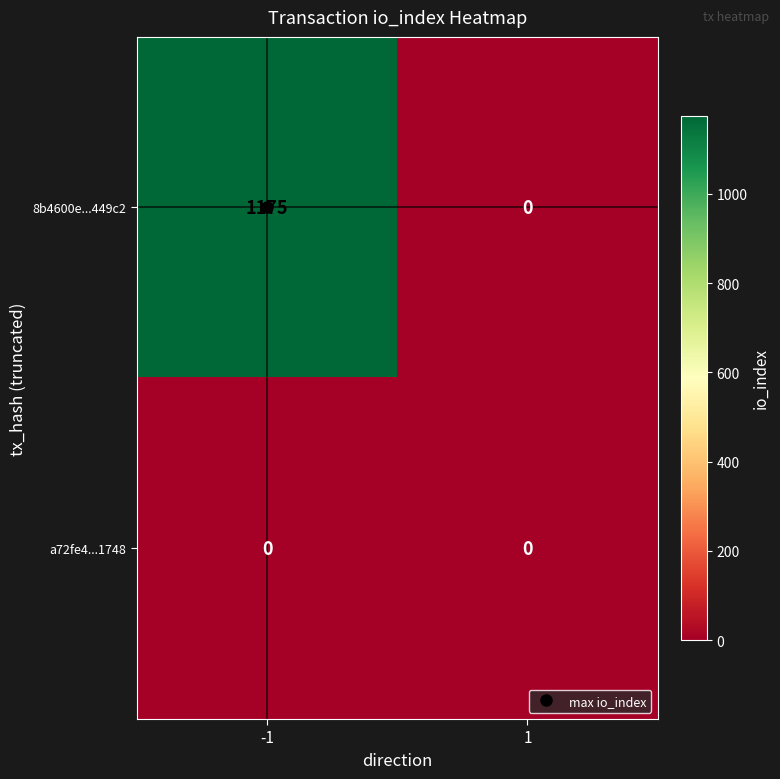

What is the sum of all 8b4600e...449c2 values?

1175